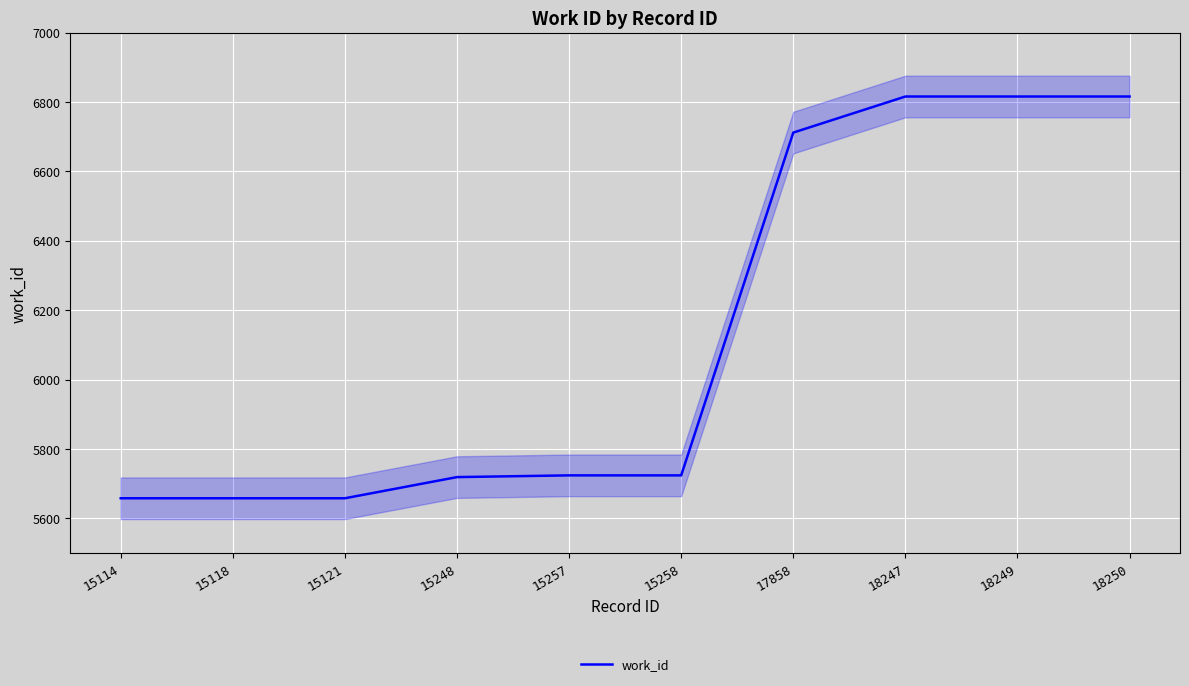

What is the smallest value displayed?

5658